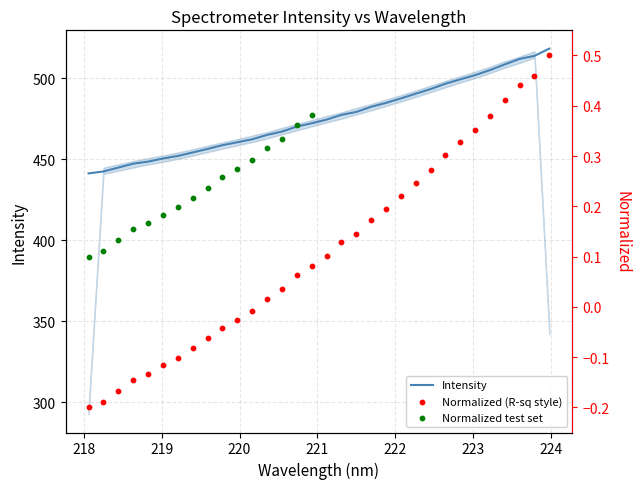

Approximately how many times larger is the value at 223.9802 compared to 221.8812?

1.1